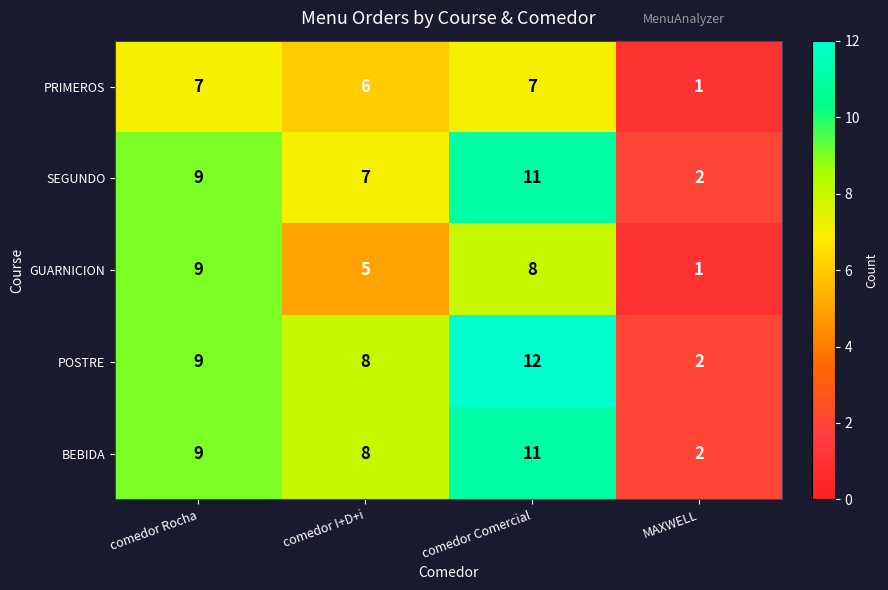

What is the smallest value displayed?

1